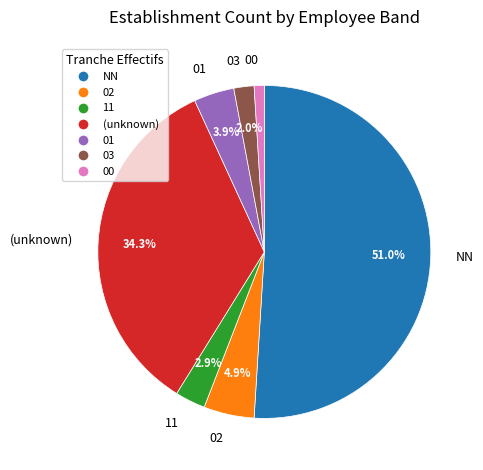

What percentage is the 02 slice, to the nearest percent?

5%